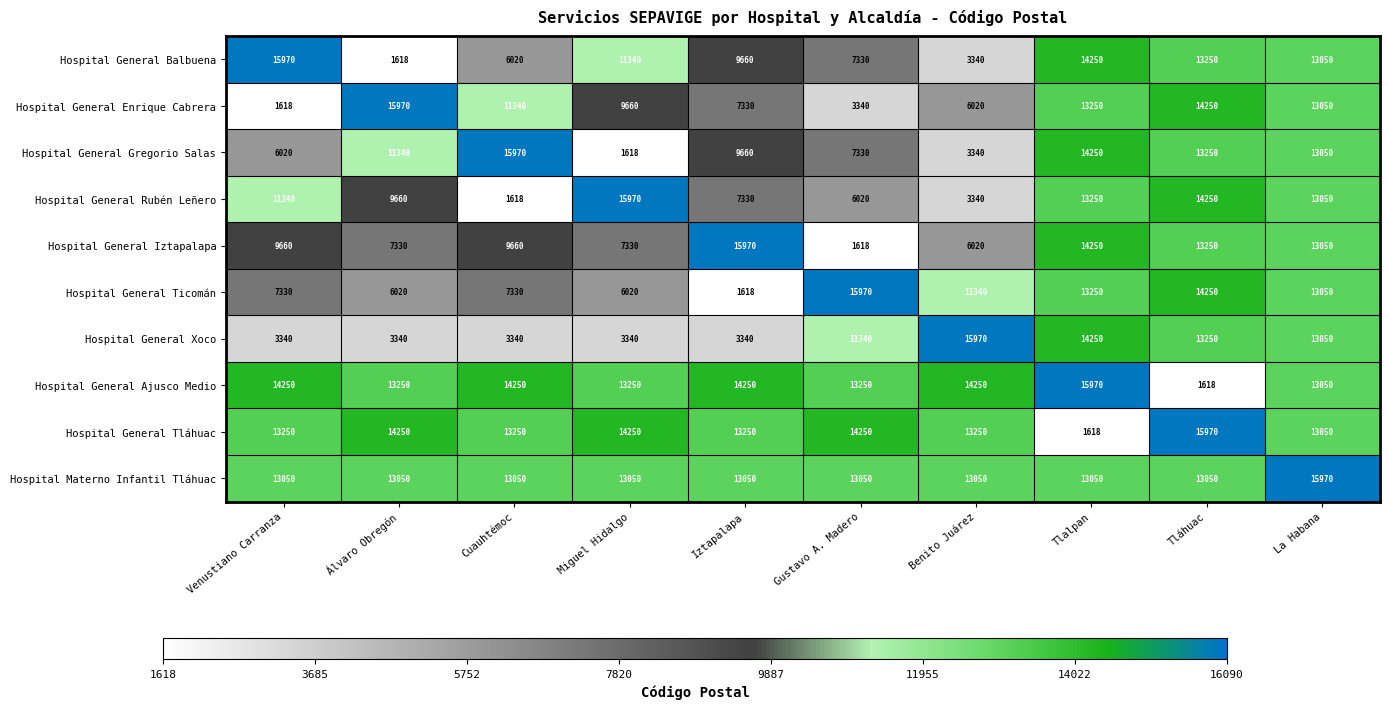

Which series has the largest total across all categories?

Hospital Materno Infantil Tláhuac